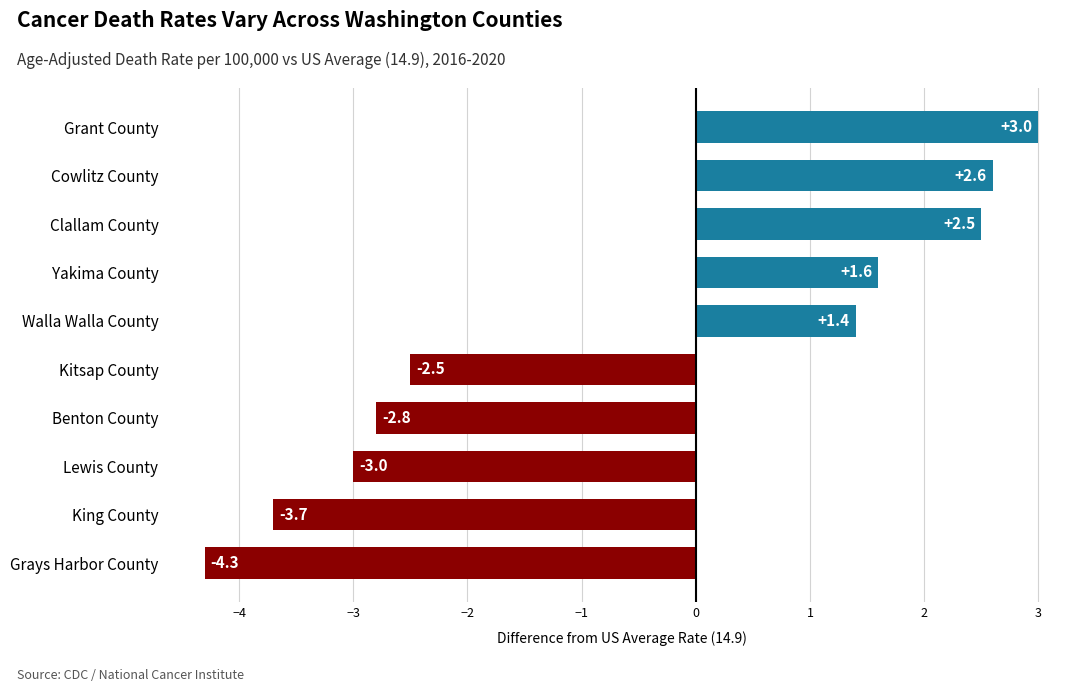

Are the bars grouped side by side (vs. stacked)?

No